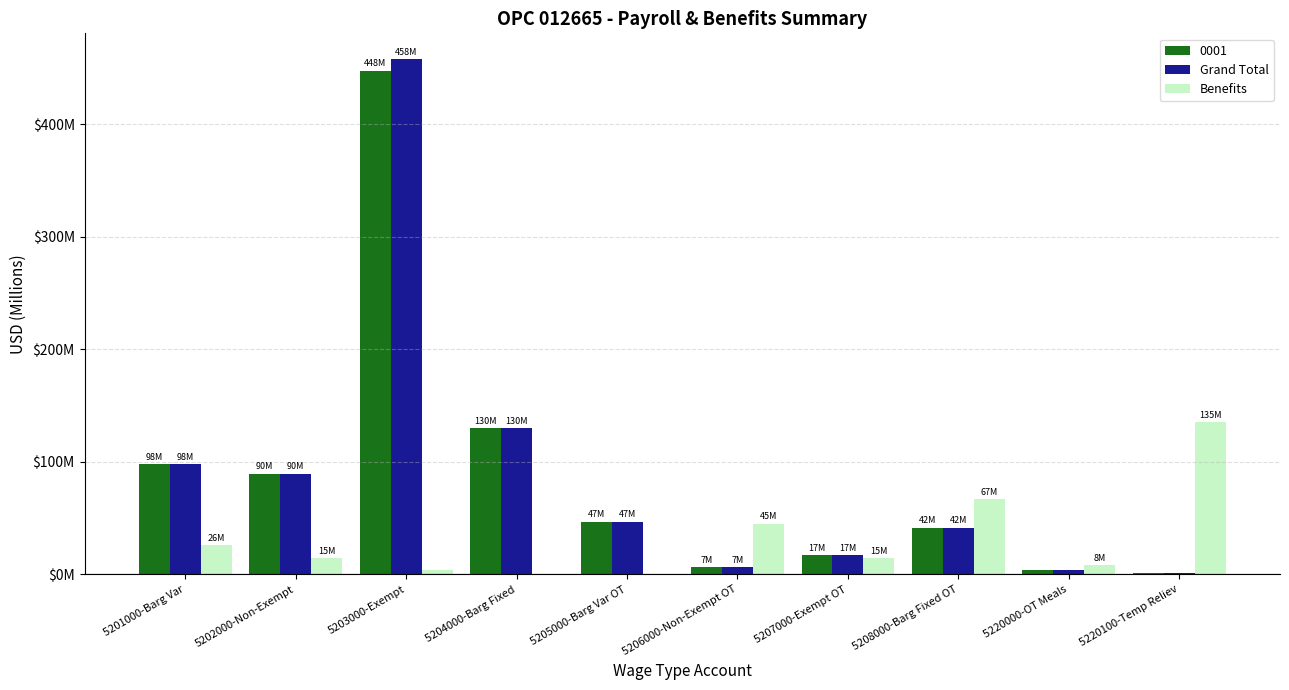

What are all the series names shown in the legend?

0001, Grand Total, Benefits